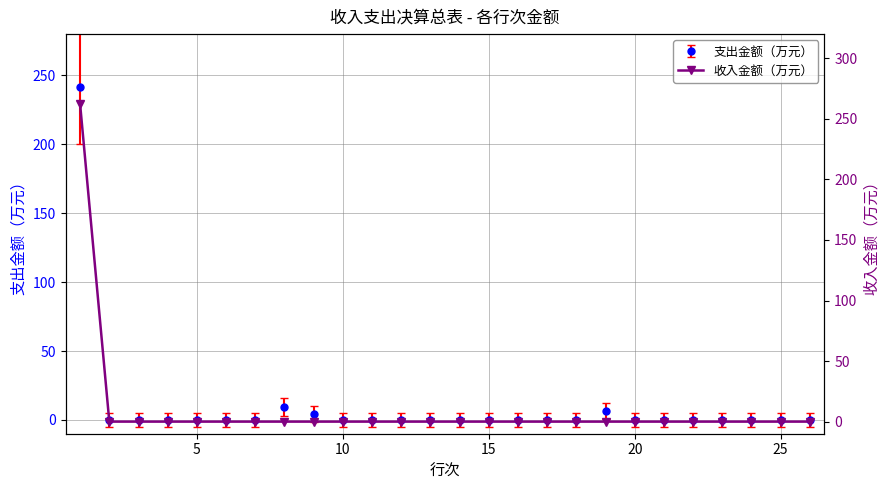

Reading left to right, what are all the values shown in this chart?

262	0	0	0	0	0	0	0	0	0	0	0	0	0	0	0	0	0	0	0	0	0	0	0	0	0